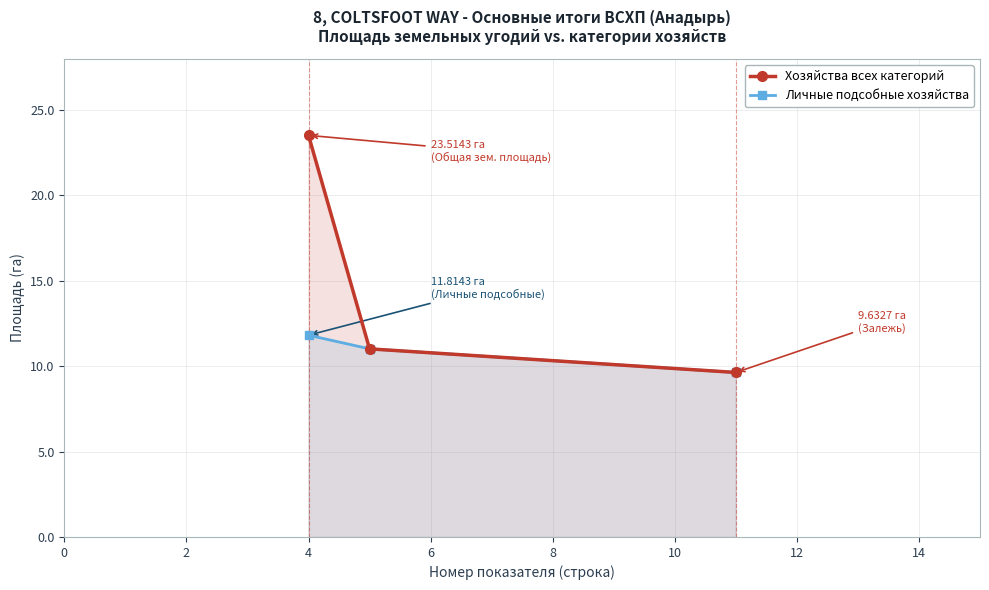

Reading left to right, transcribe all the data shown in this chart.

Хозяйства всех категорий: 23.5	11.0	9.6
Личные подсобные хозяйства: 11.8	11.0	9.6